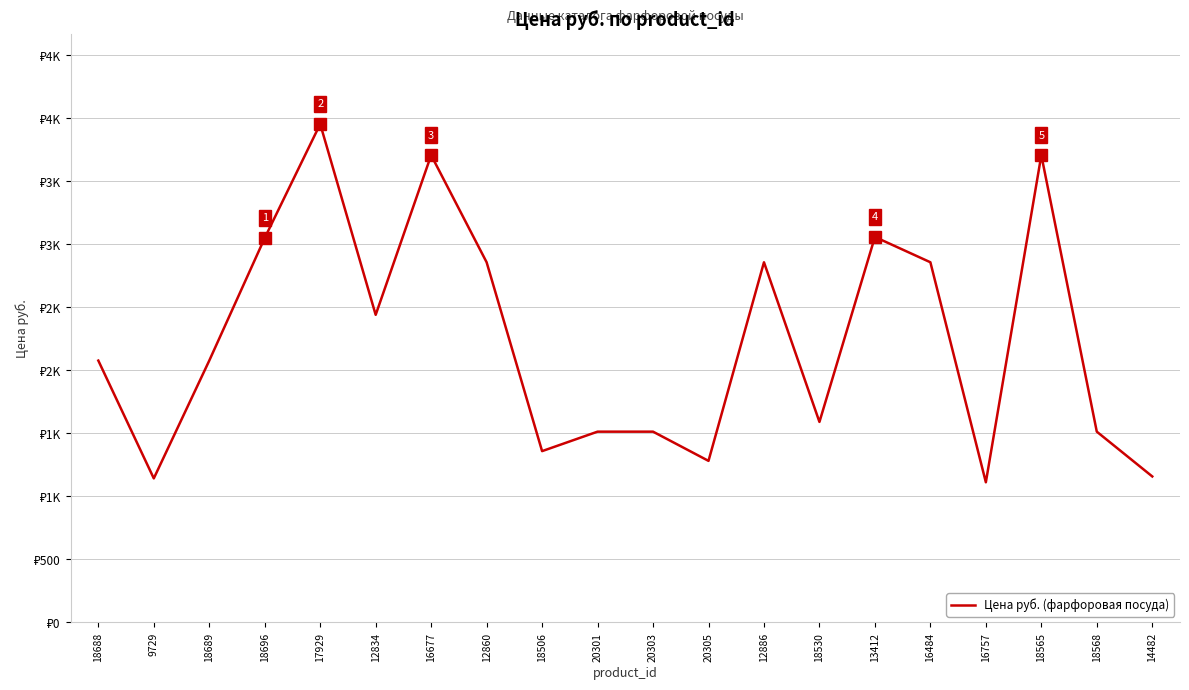

Does the chart have visible grid lines?

Yes